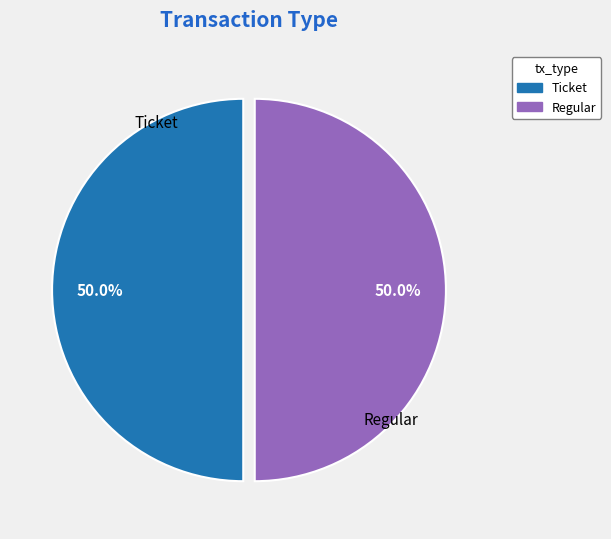

How many slices are in this pie chart?

2